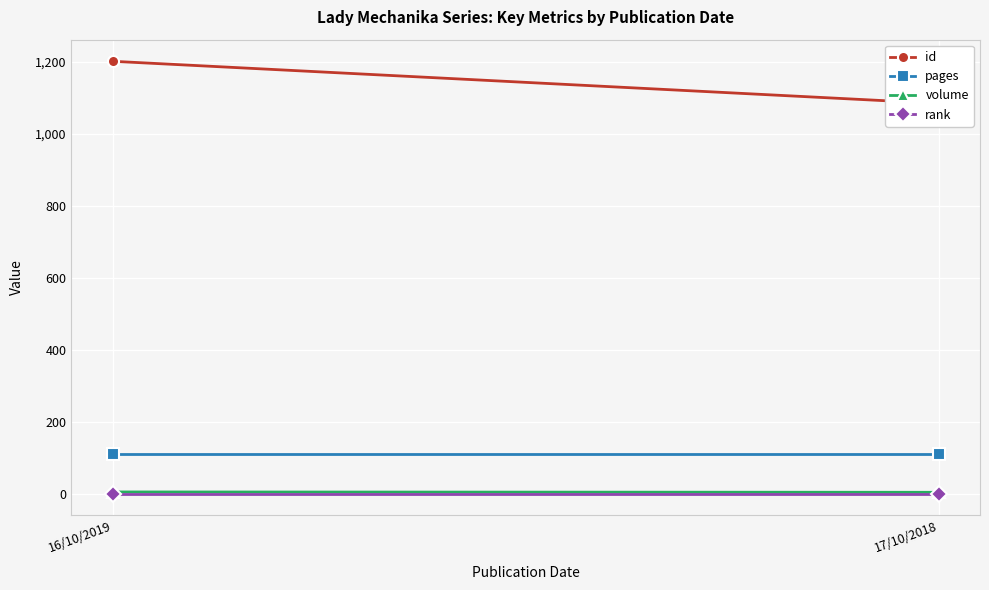

At 17/10/2018, list the series in order from largest to smallest.

id, pages, volume, rank